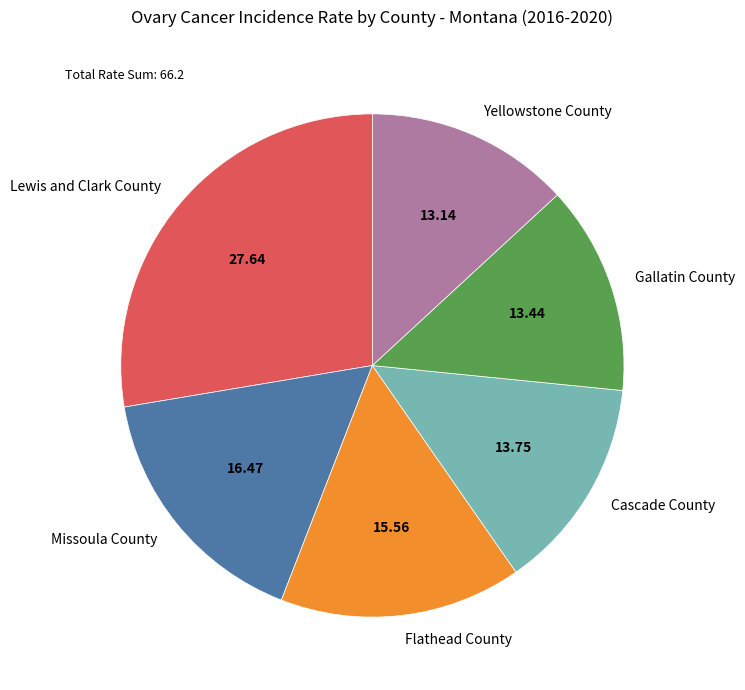

What is the largest slice in the pie chart?

Lewis and Clark County